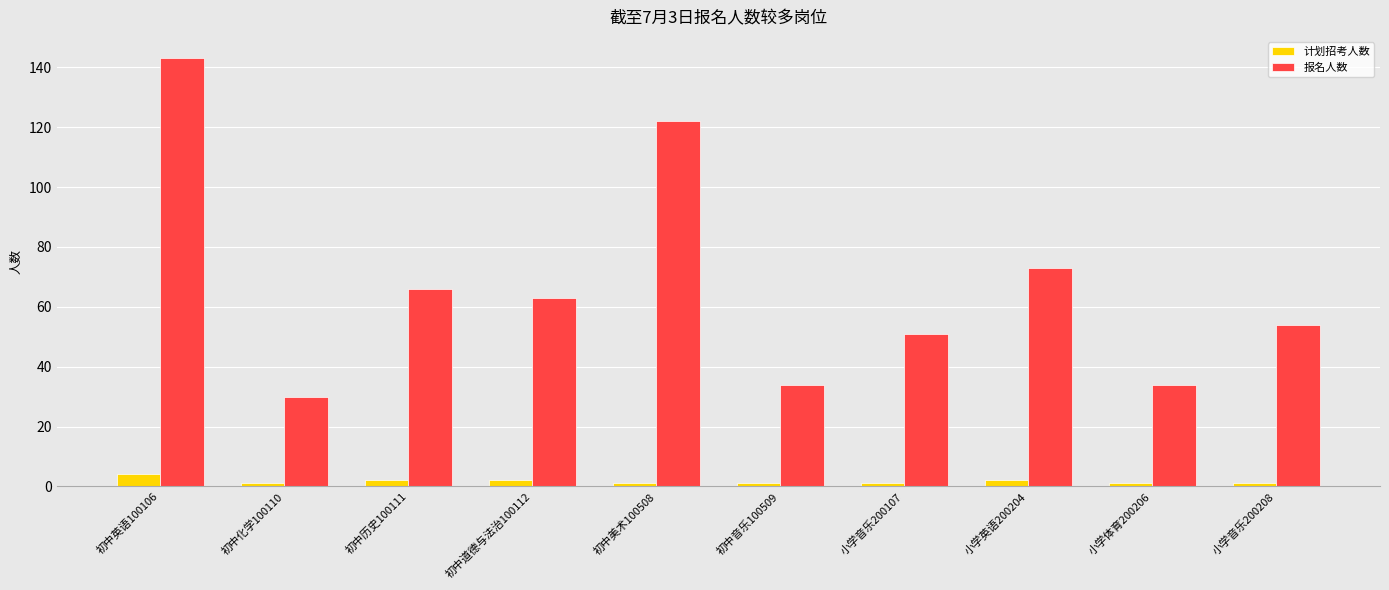

What is the label of the 5th bar from the left?

初中美术100508